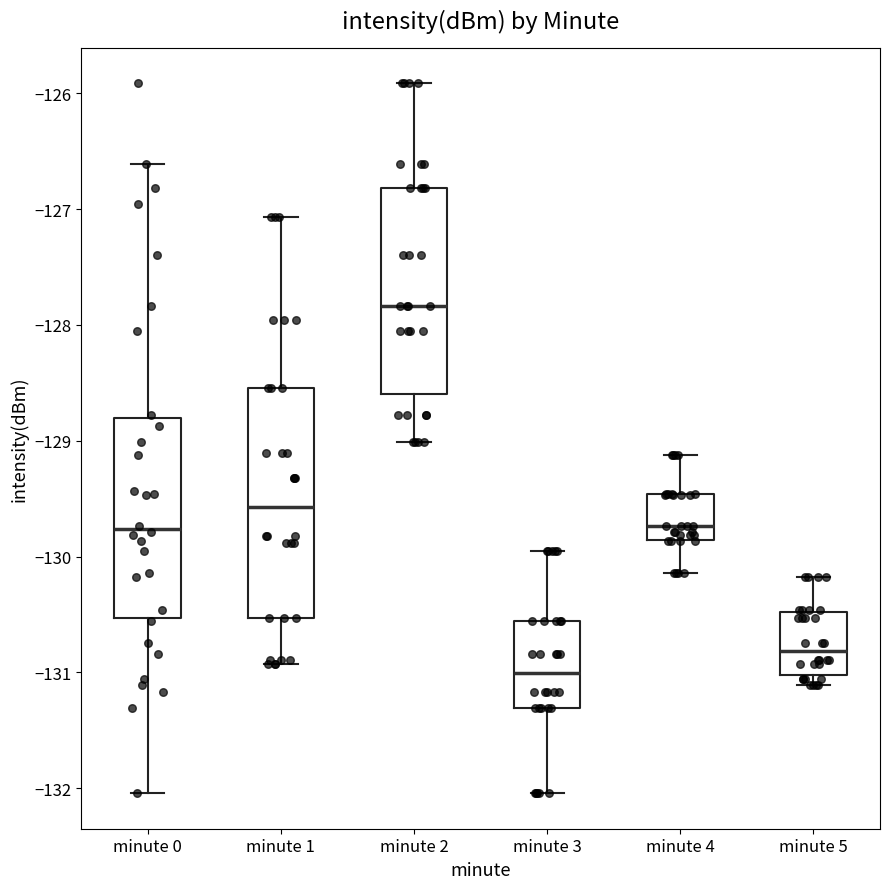

Which box is the tallest, from its lower edge to its upper edge?

minute 1